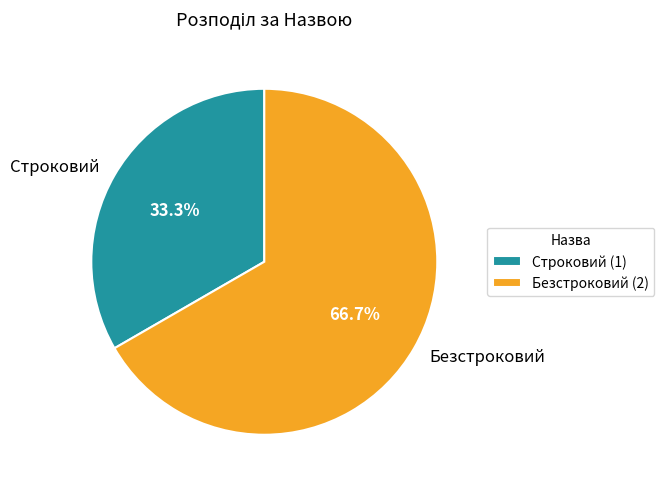

How many segments does this pie chart have?

2